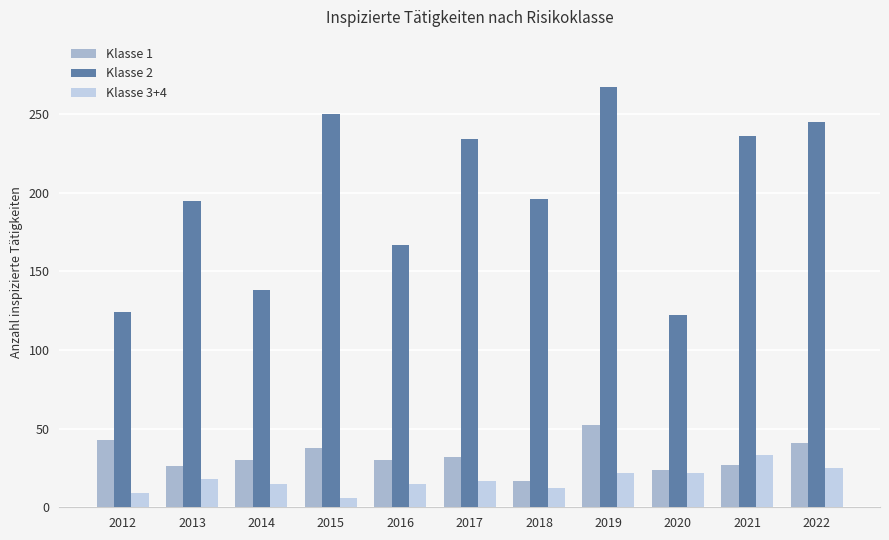

At which label does Klasse 1 reach its minimum?

2018